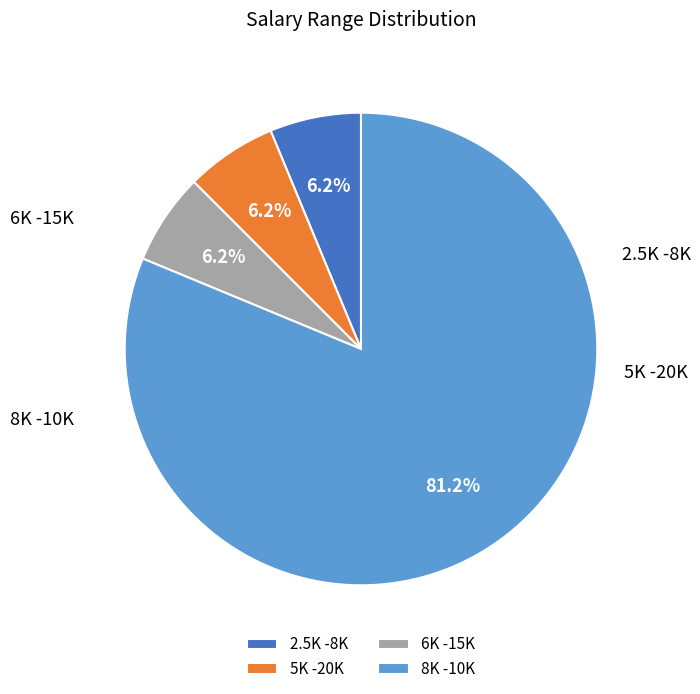

Which category has the smallest portion of the pie?

2.5K -8K